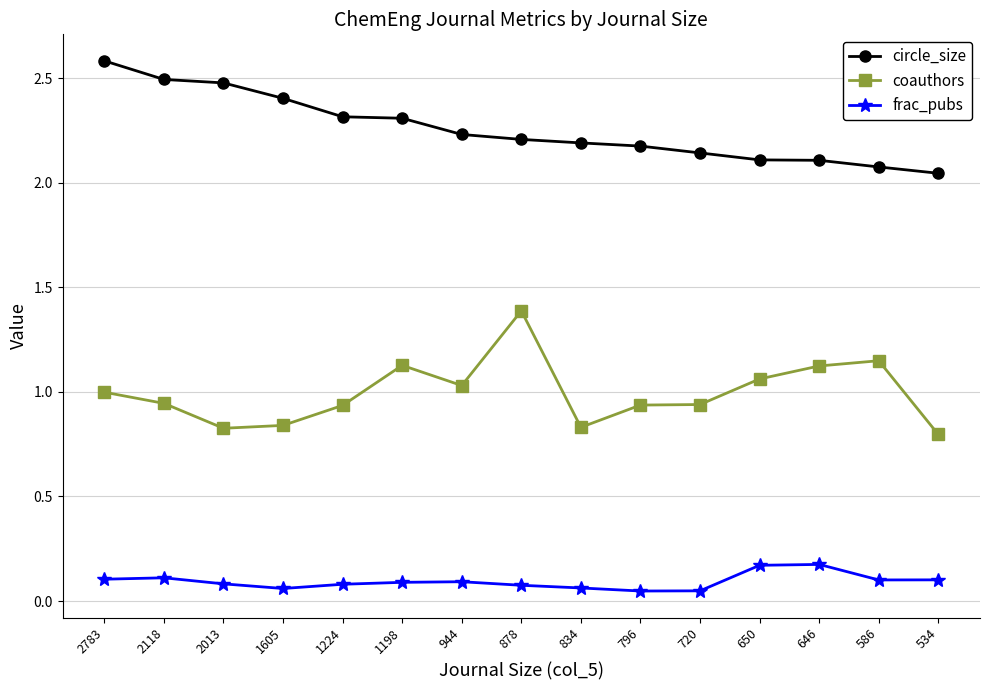

What is the difference between the highest and lowest values at 650?

1.9